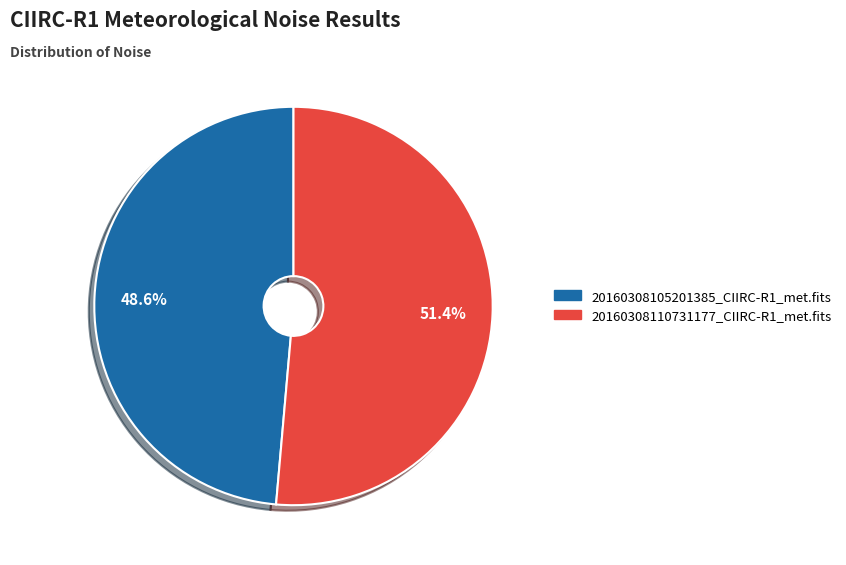

What percentage is NOT represented by 20160308105201385_CIIRC-R1_met.fits?

51.4%